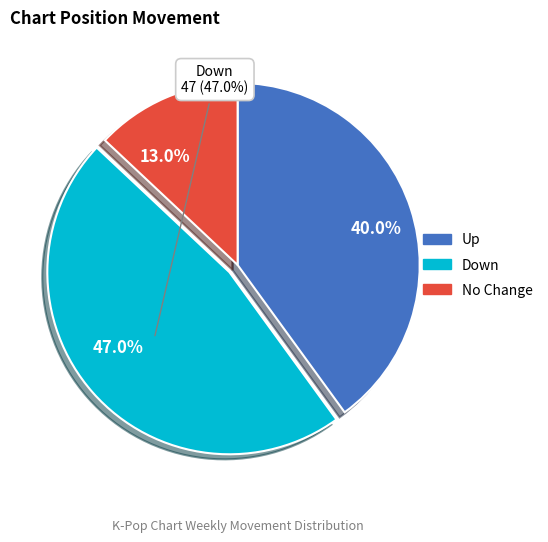

Which slice is the largest?

down